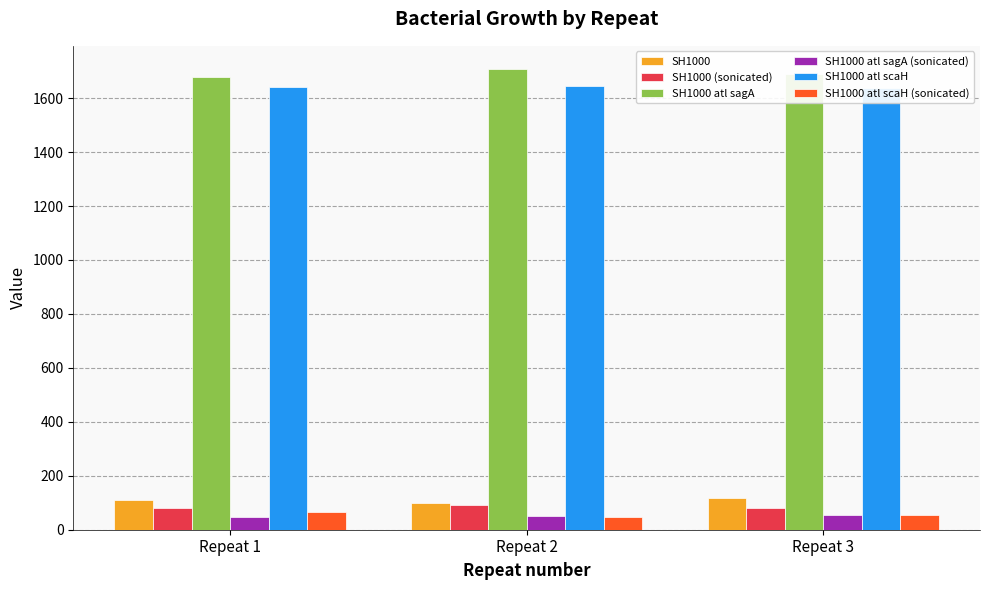

How many series are shown in this chart?

6